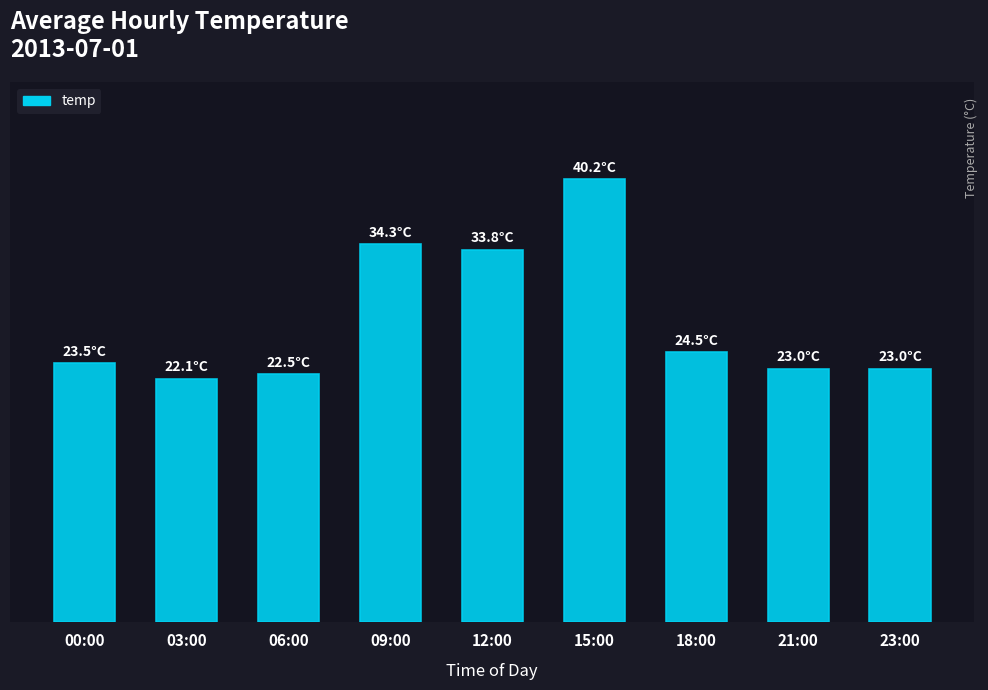

At which category does the chart reach its peak across all series?

15:00